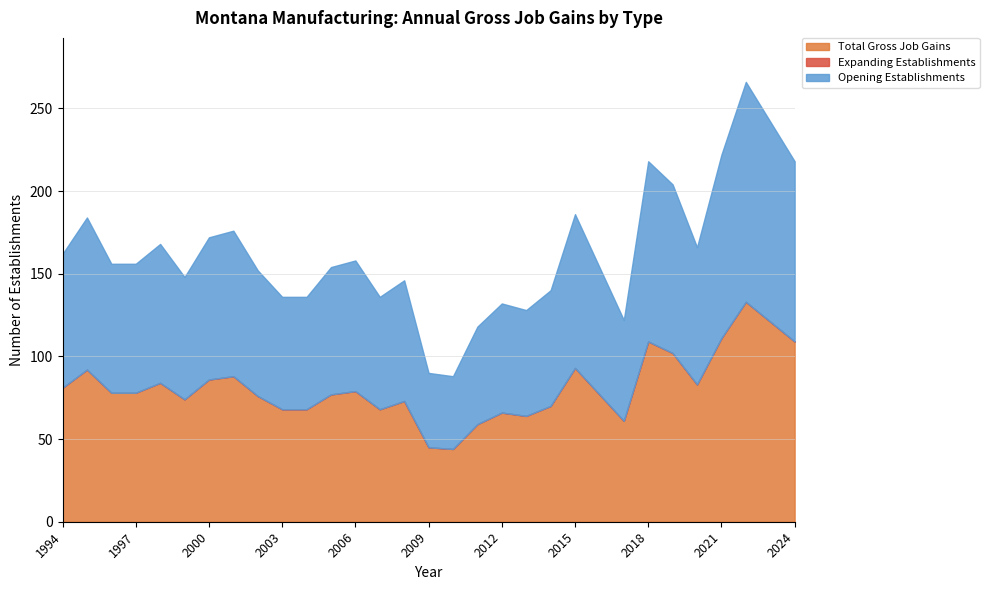

The Opening Establishments series shows 61 at 2017. True or false?

True